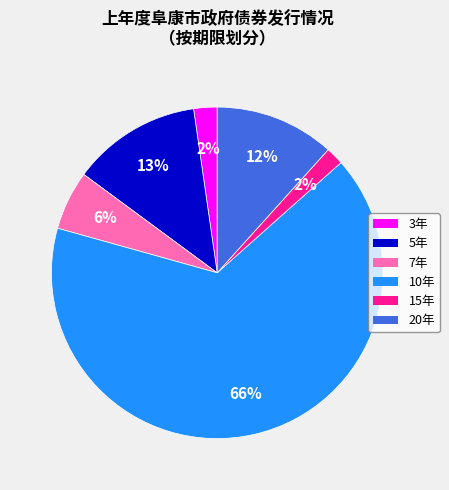

Does 20年 represent more than half of the total?

No